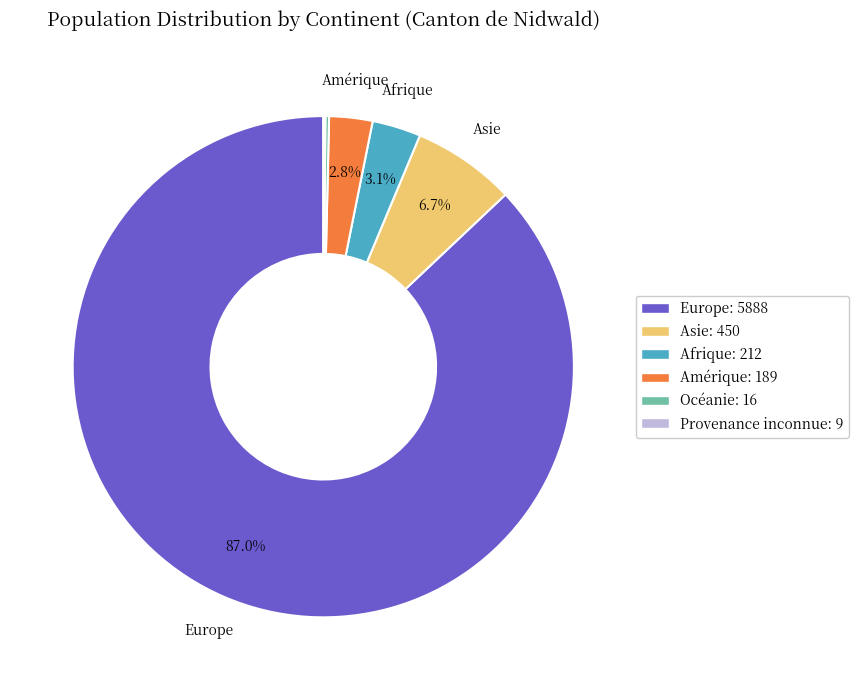

Between Europe and Amérique, which is larger?

Europe